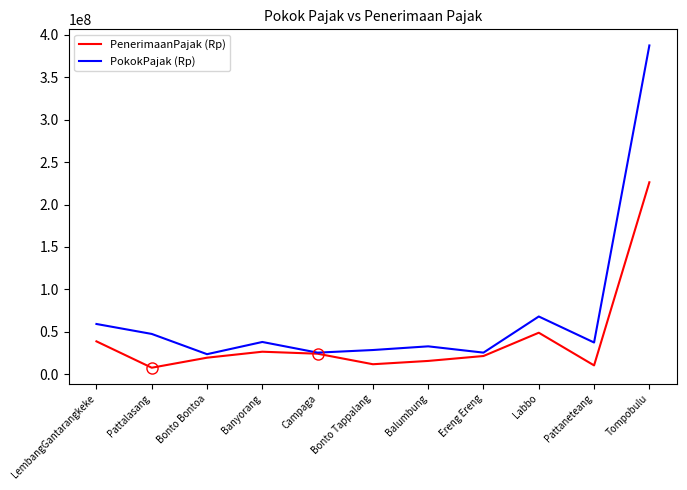

Which series changed the most between Ereng Ereng and Tompobulu?

PokokPajak (Rp)